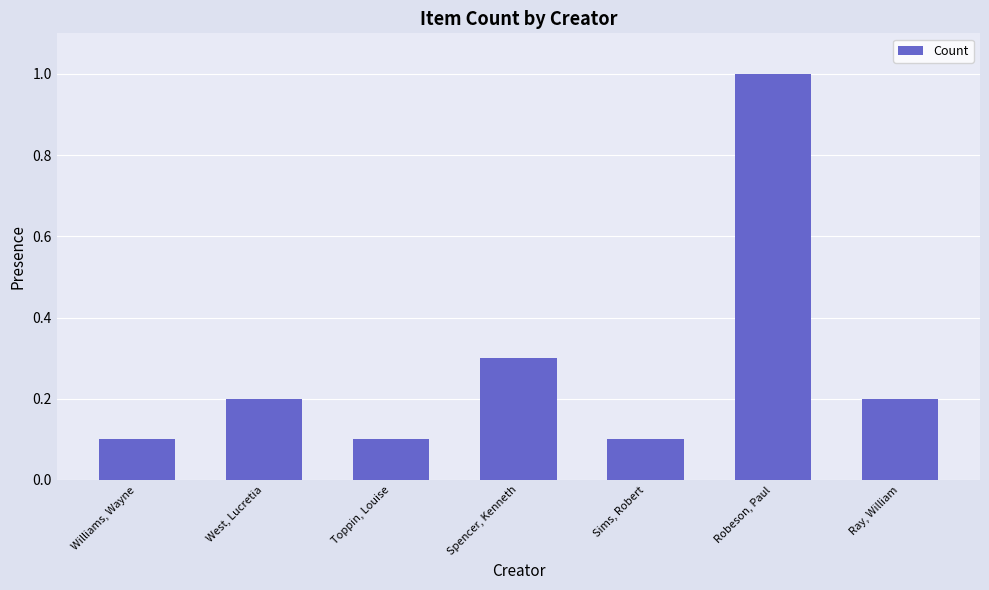

Which label corresponds to the largest value in the chart?

Robeson, Paul